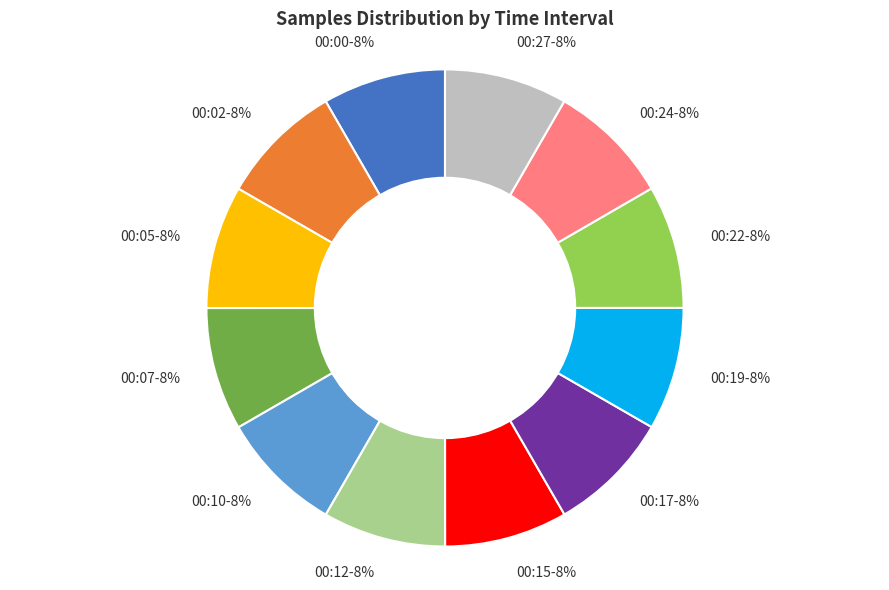

To the nearest percent, what is the combined percentage of 00:07-8% and 00:05-8%?

17%